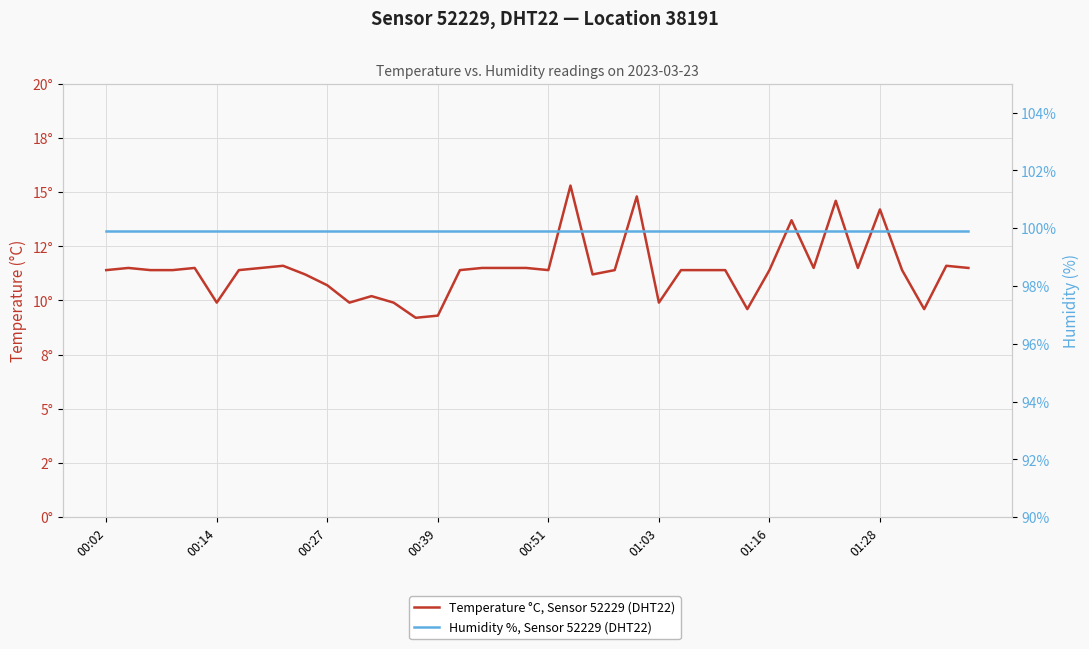

How many lines are shown in the chart?

2